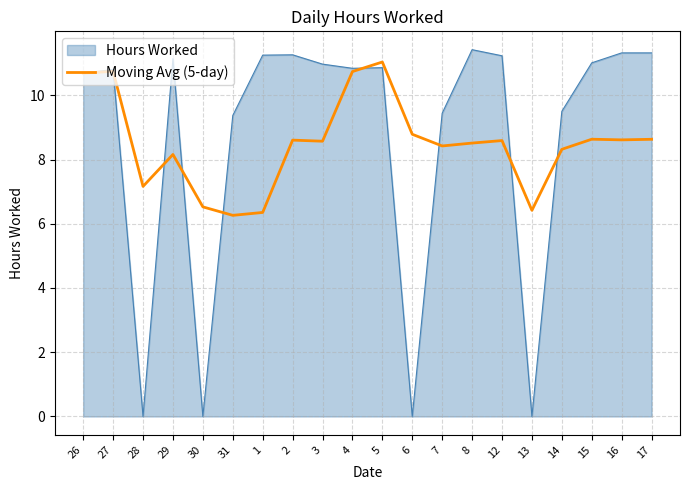

At 1, list the series in order from smallest to largest.

Moving Avg (5-day), Hours Worked